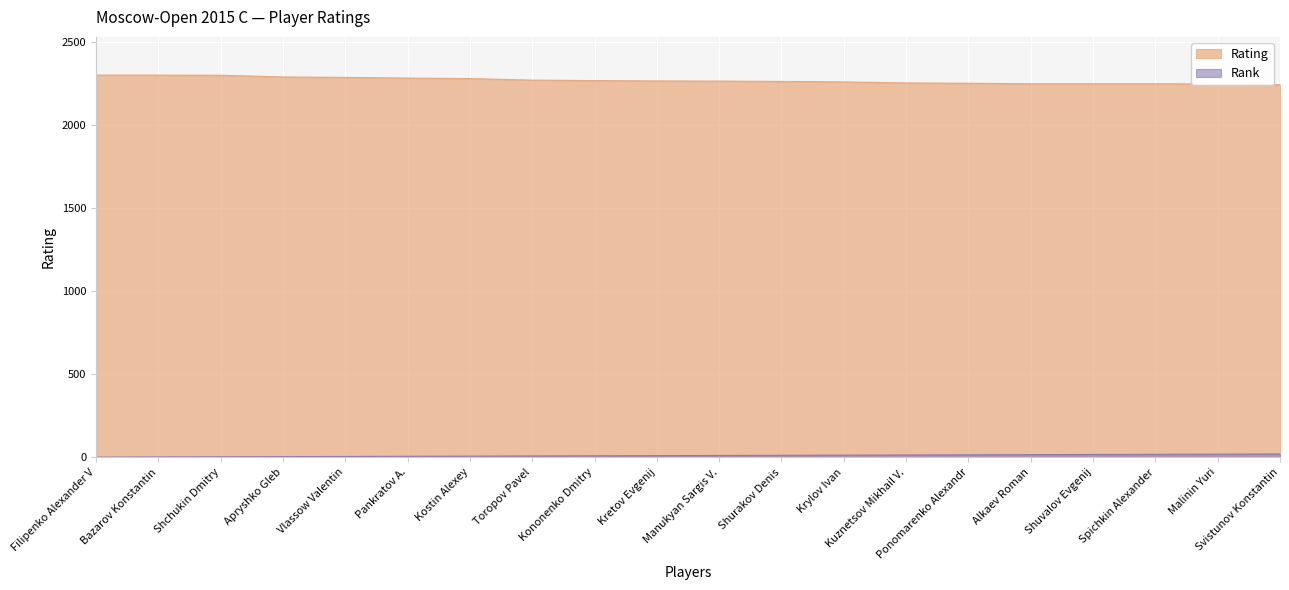

How many lines are shown in the chart?

2